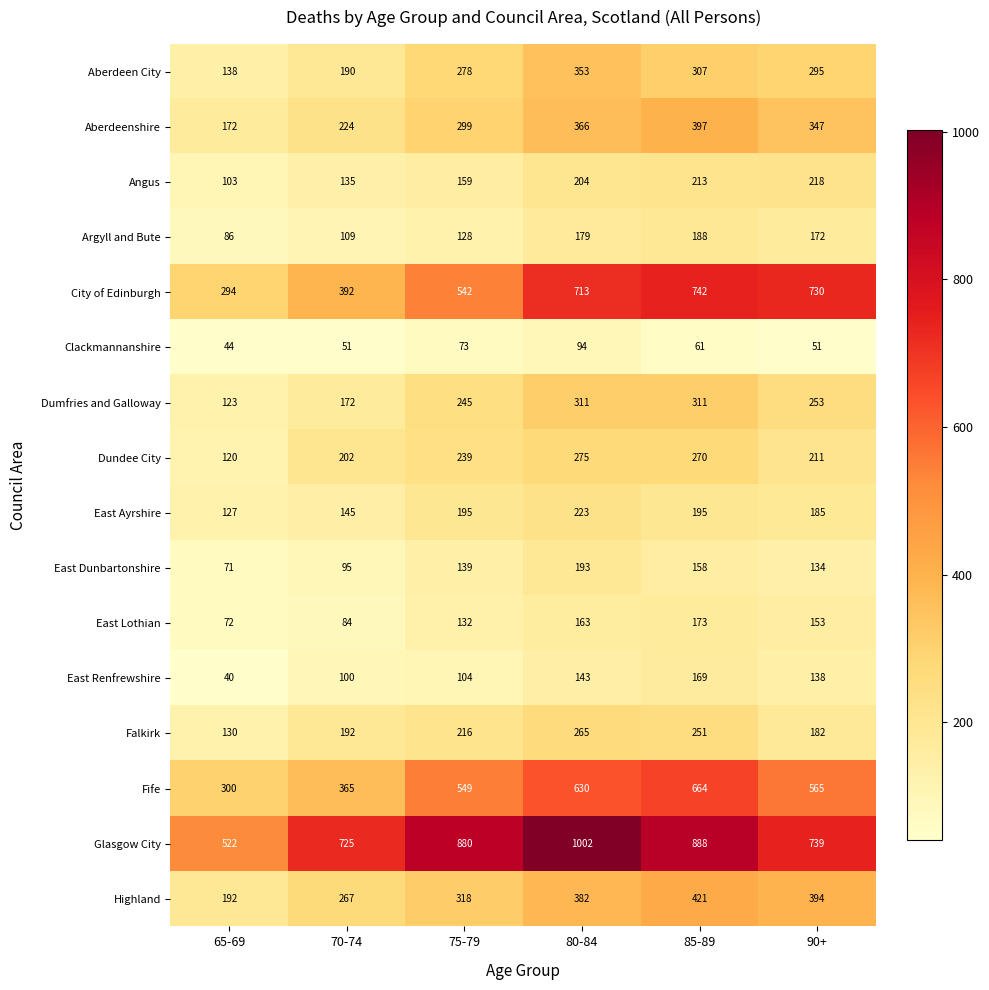

Is it true that East Ayrshire equals 278 at 90+?

False